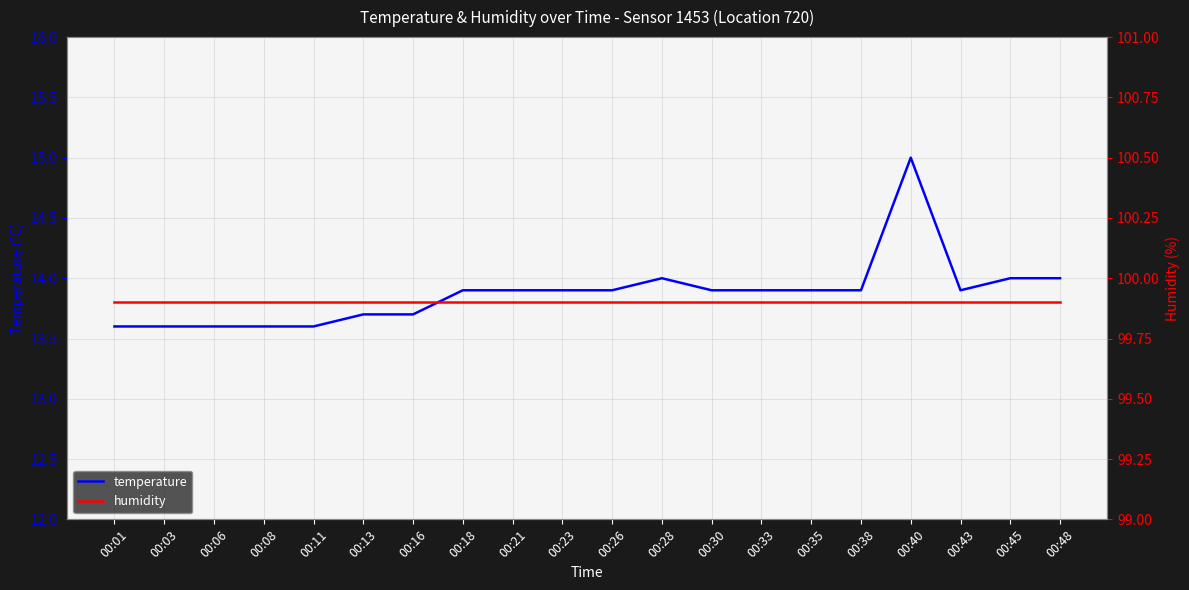

What is the value of the humidity point at the 8th from the left?

99.9